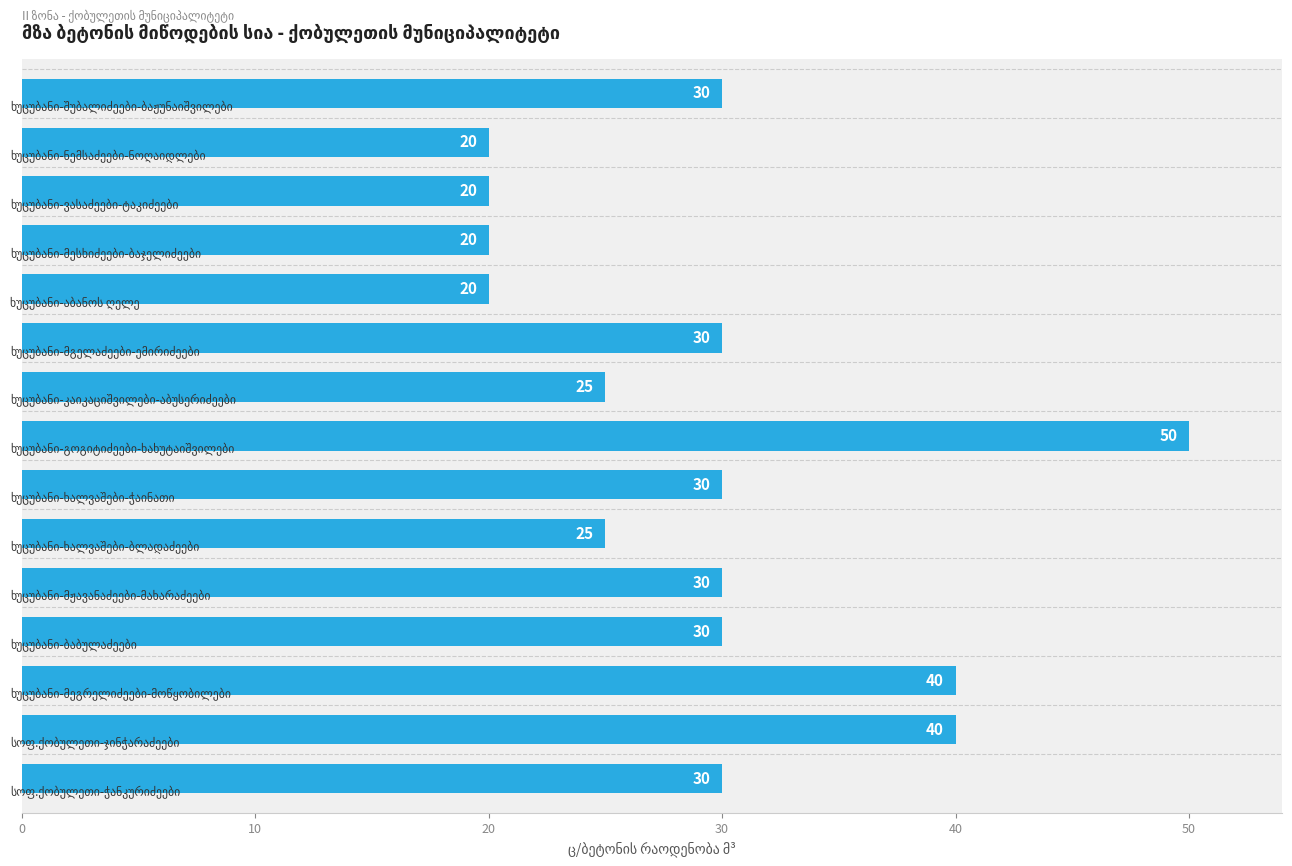

Reading right to left, list all the values displayed in this chart.

30	40	40	30	30	25	30	50	25	30	20	20	20	20	30